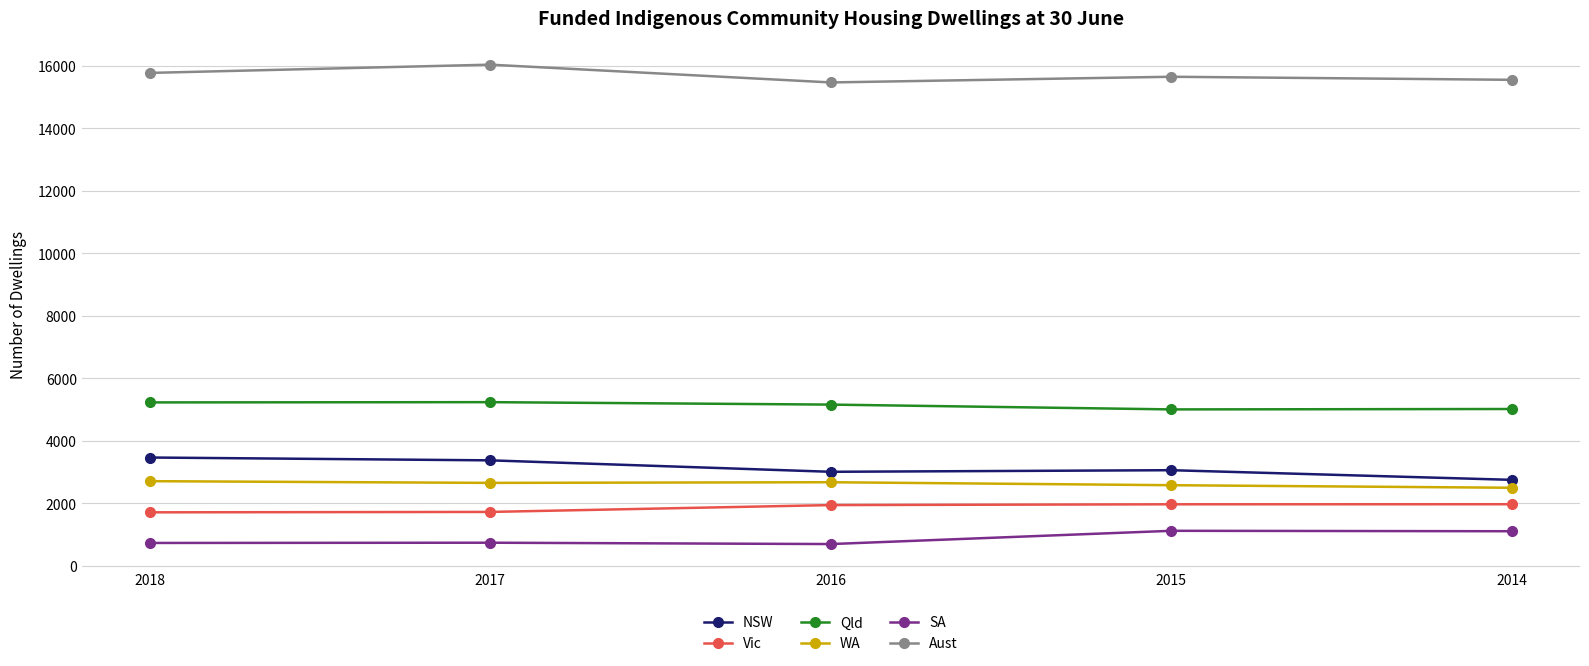

What is the average value of the WA series?

2618